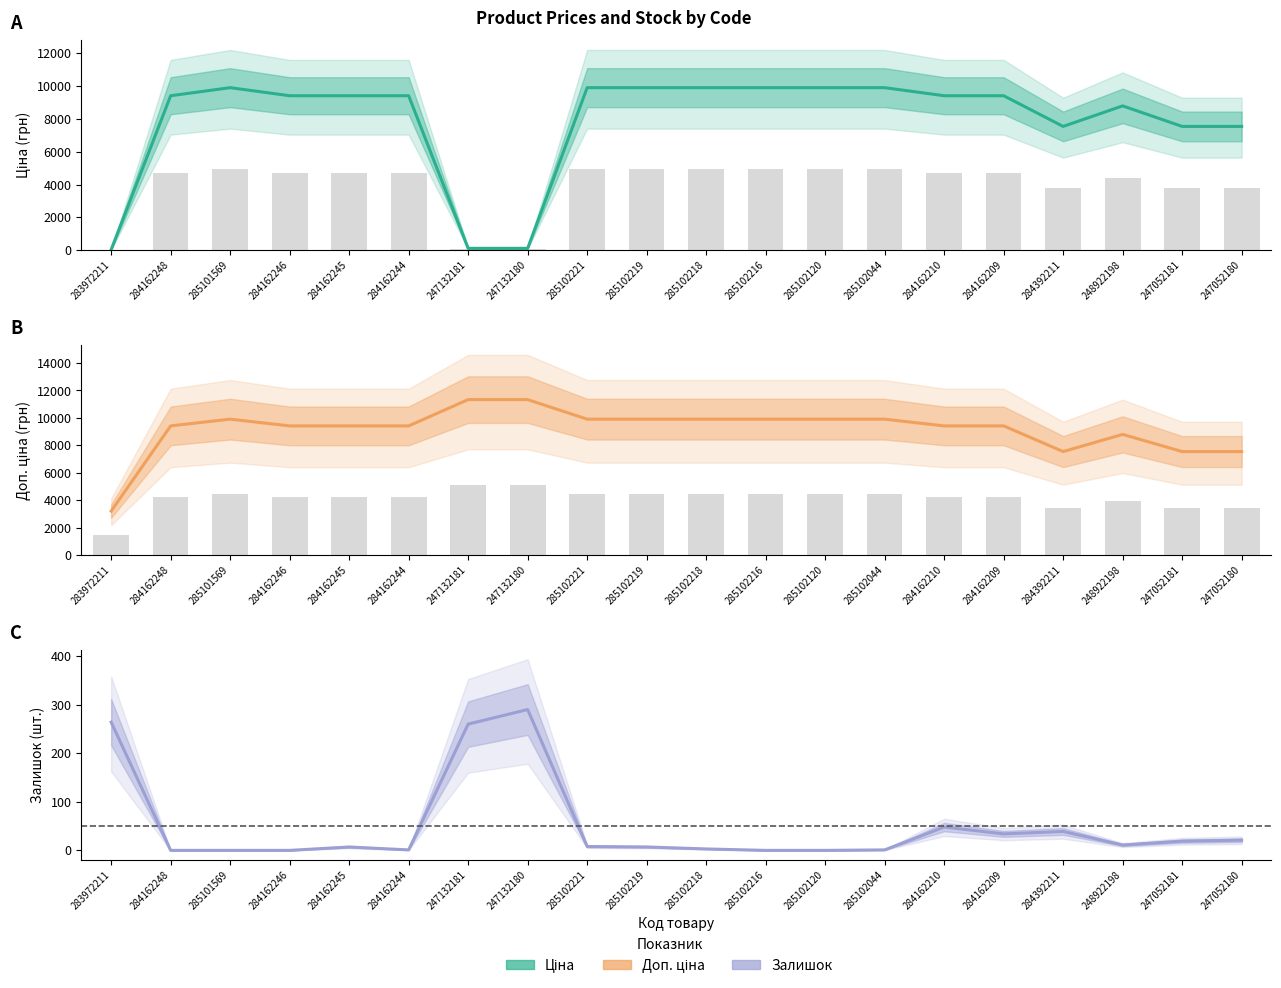

Which series has the largest total across all categories?

Доп. ціна